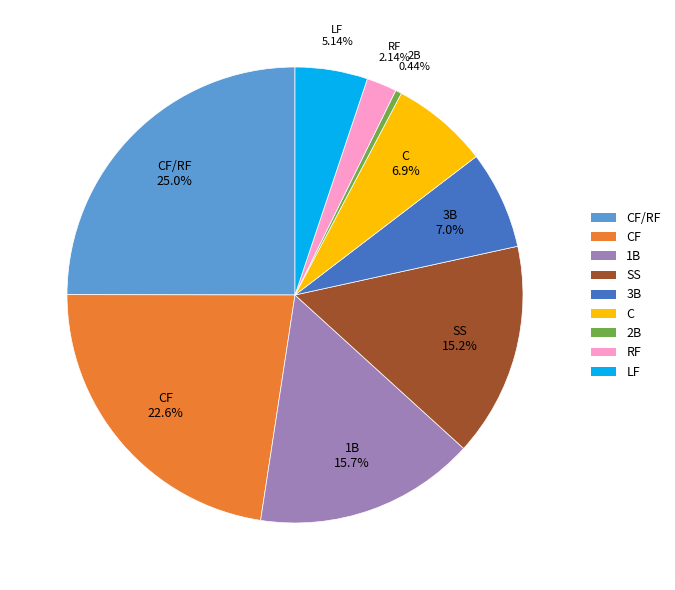

Which slice is the smallest?

2B